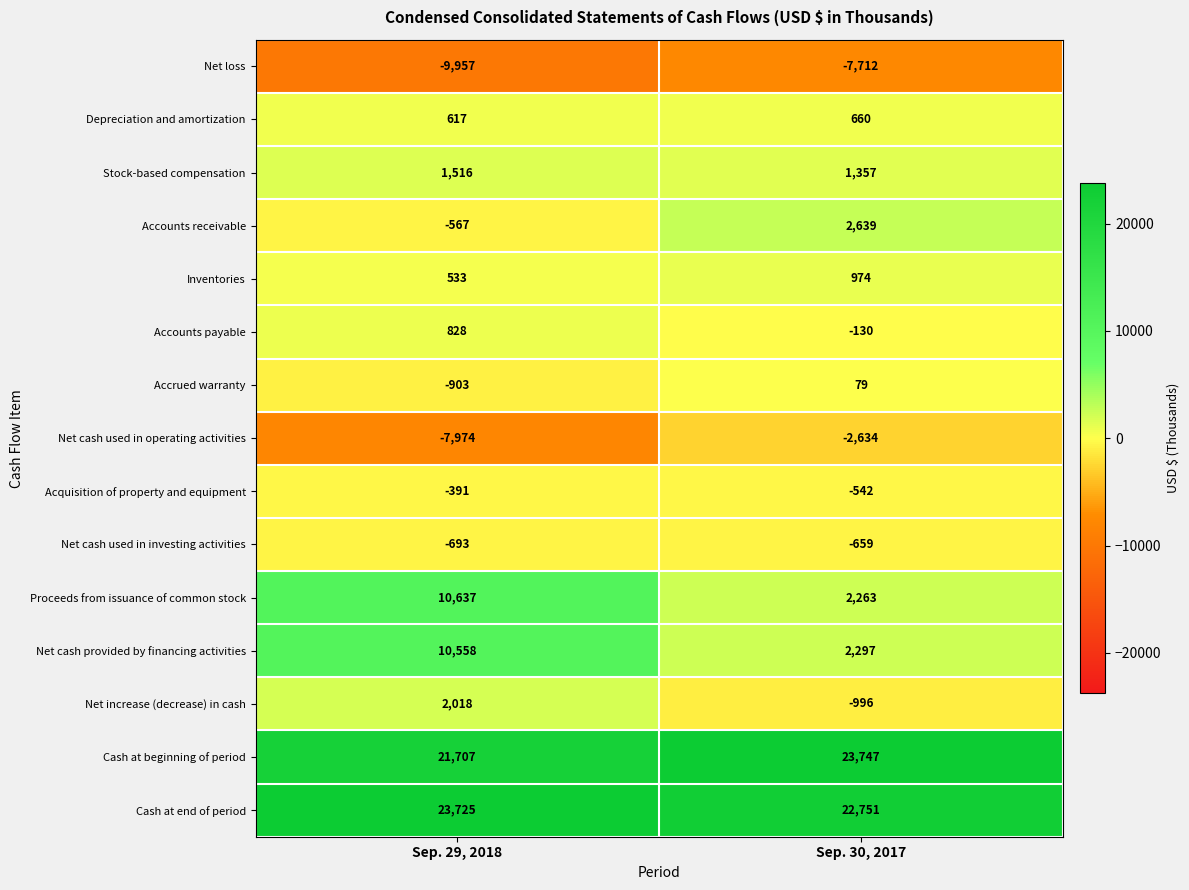

Is it true that Depreciation and amortization equals 322 at Sep. 29, 2018?

False